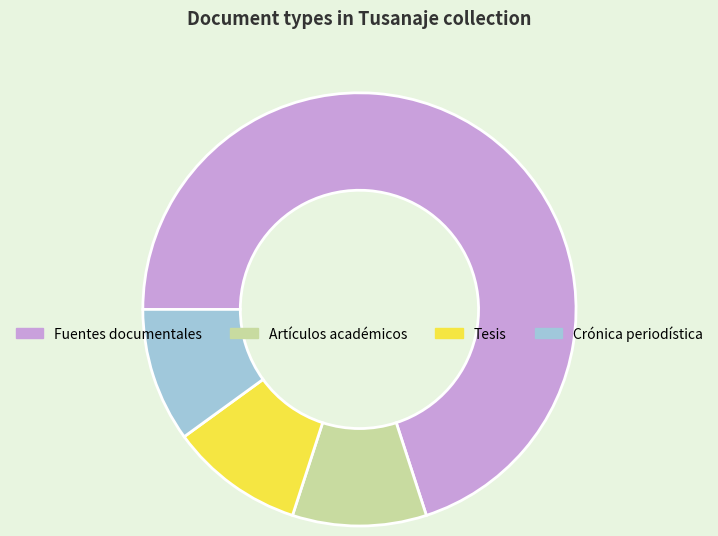

What is the majority slice?

Fuentes documentales